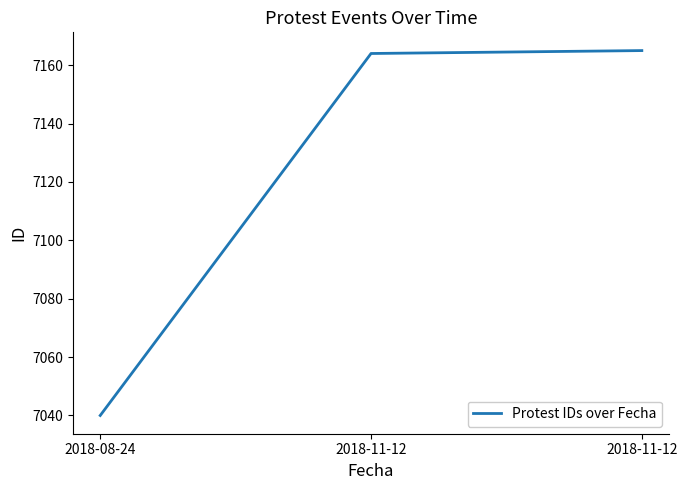

How many values are below 7164?

1